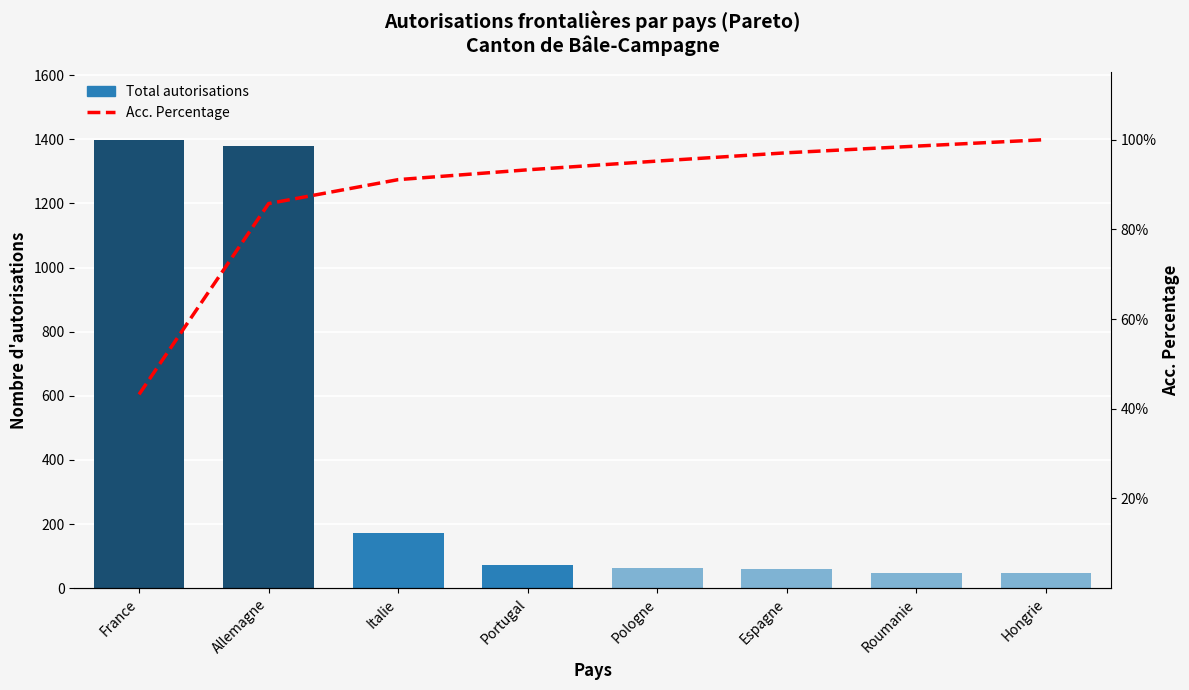

What is the total value across all series at Roumanie?

146.5